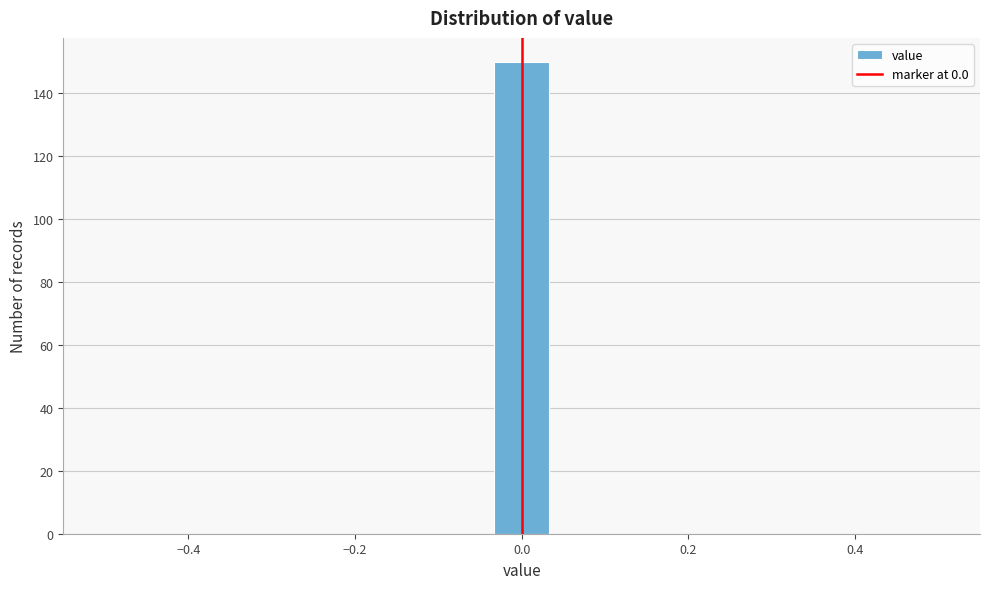

Around what value on the x-axis is the tallest bar? Give the approximate position of its centre, as read against the axis.

0.00